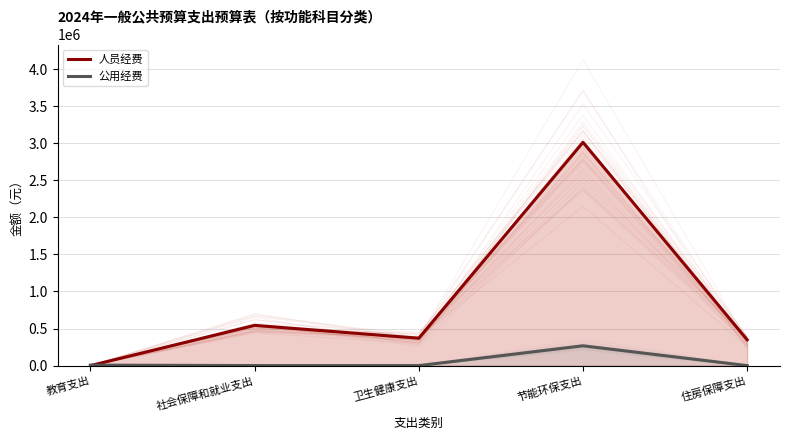

What is the average value of the 人员经费 series?

854888.8